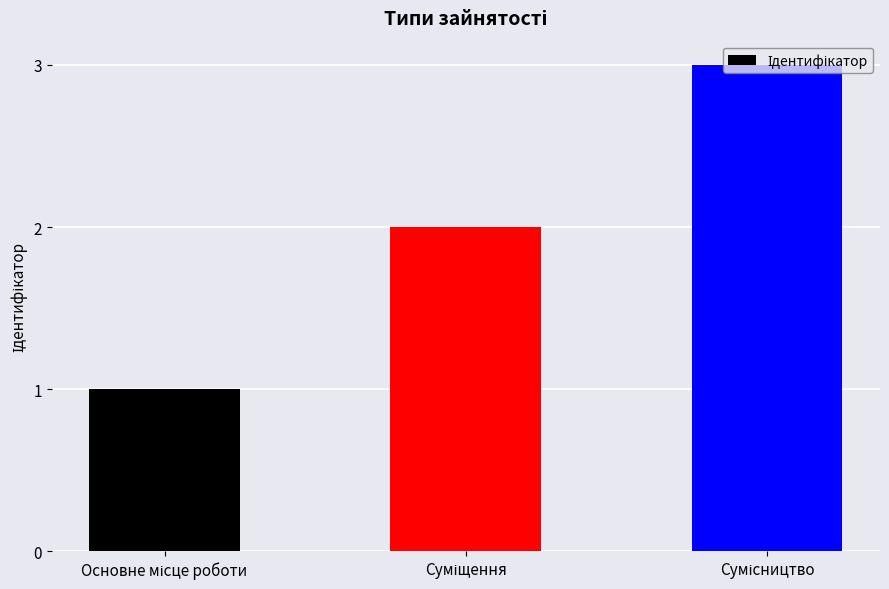

What is the average value?

2